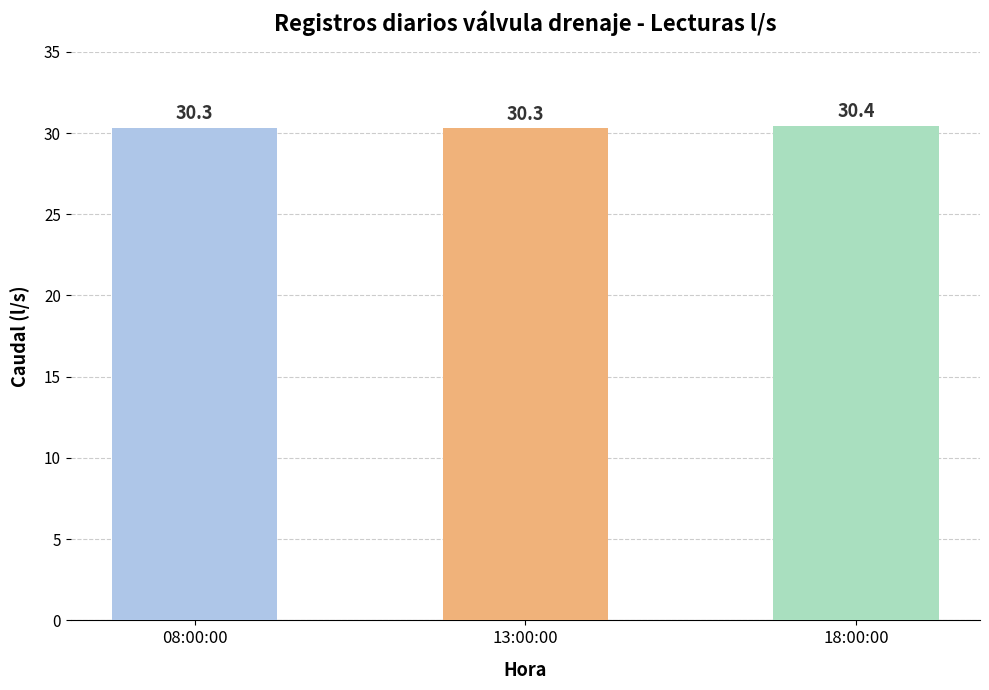

True or false: the data shows 30.4 at 18:00:00.

True